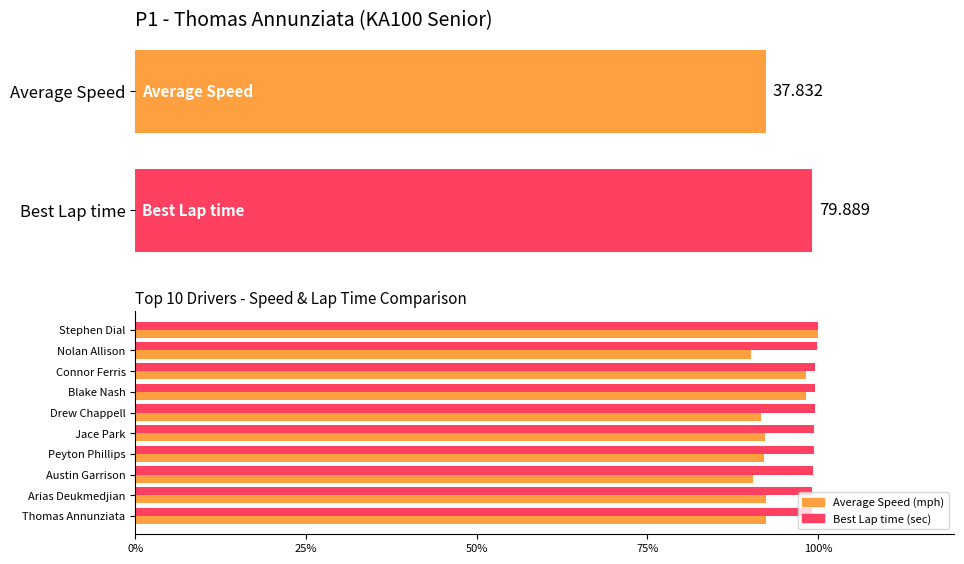

What is the sum of all Average utilization values?

938.0